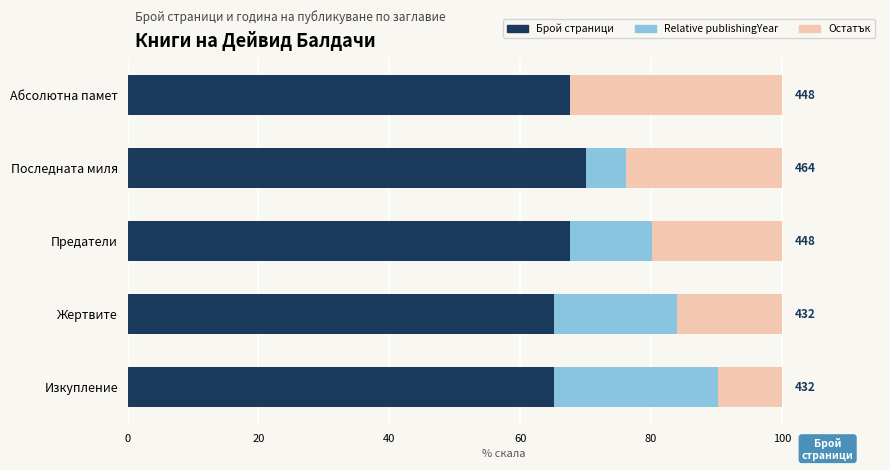

What is the total value across all series at Предатели?

100.0